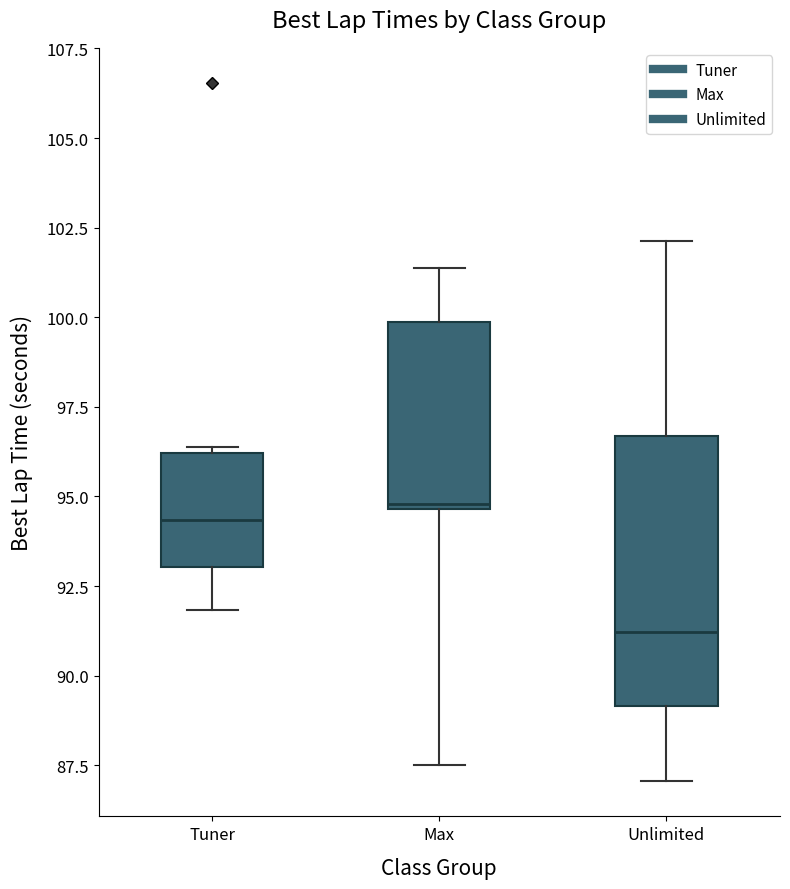

Reading left to right, read every box against the y-axis: the position of its median line, the range the box covers, and the ends of its whiskers. The values are not printed on the chart, so give them approximately, as read against the axis.

Tuner: median 94.5, box 93.0 to 96.0, whiskers 92.0 to 96.5
Max: median 95.0, box 94.5 to 100.0, whiskers 87.5 to 101.5
Unlimited: median 91.0, box 89.0 to 96.5, whiskers 87.0 to 102.0